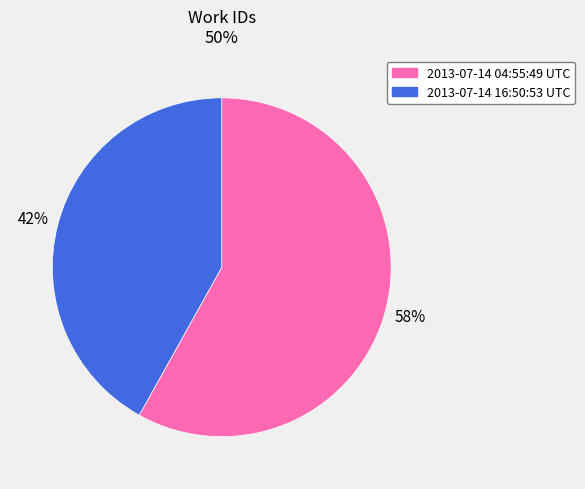

Do 2013-07-14 16:50:53 UTC and 2013-07-14 04:55:49 UTC together represent more than half of the pie?

Yes